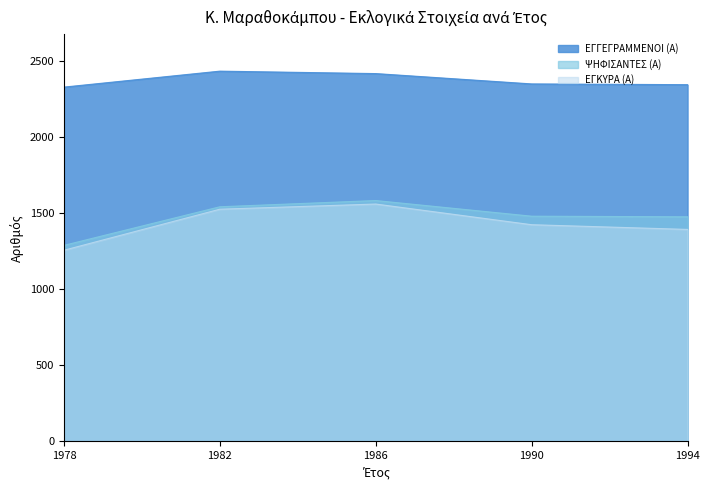

How many lines are shown in the chart?

3